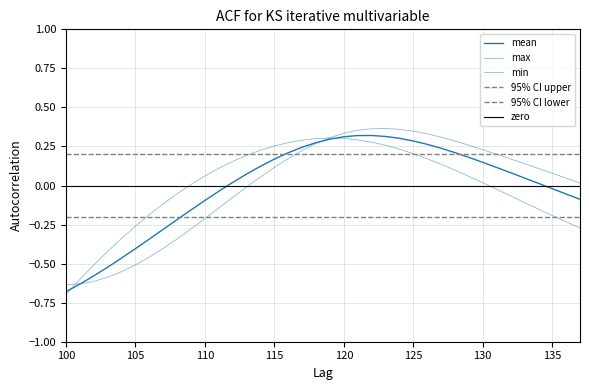

How many data points in max are less than 0?

14